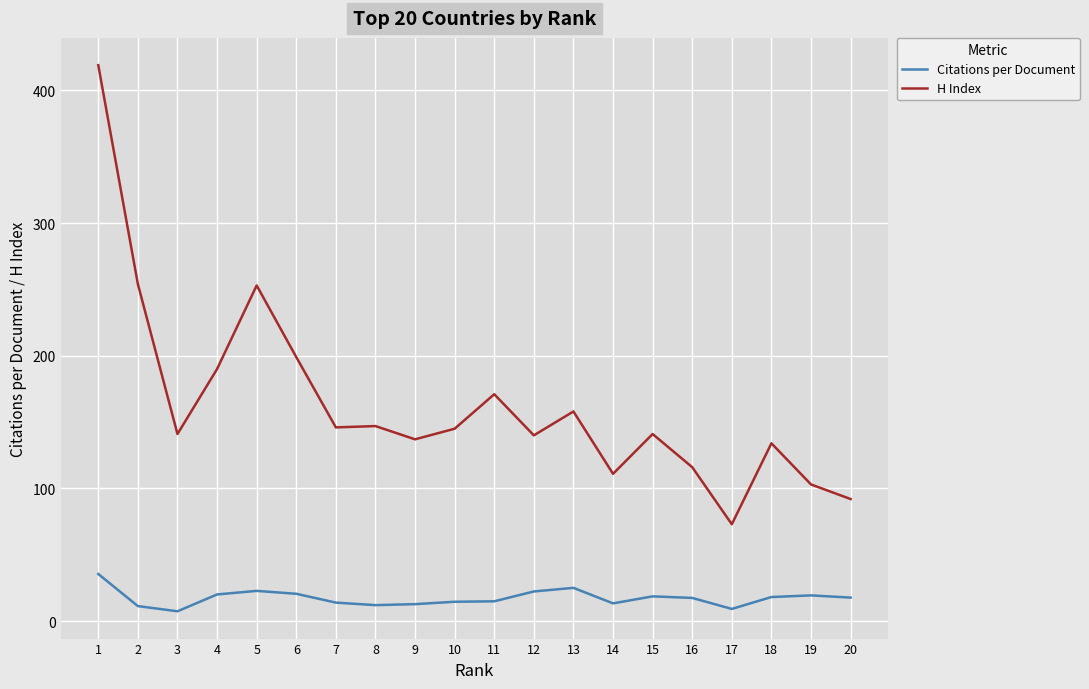

At how many categories does at least one series exceed 119?

15